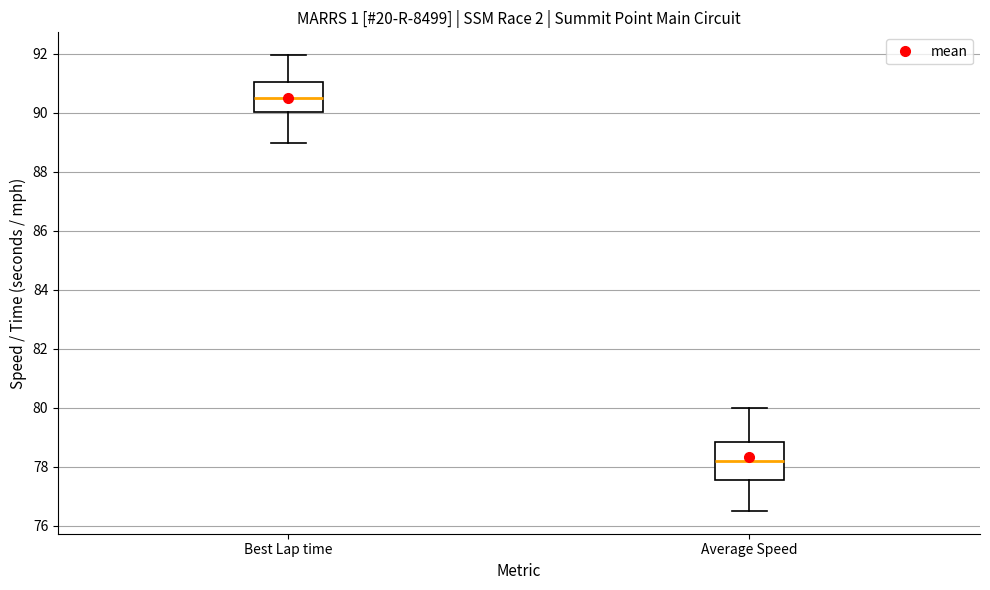

Where is the upper edge of the box for Average Speed on the y-axis? The values are not printed on the chart, so give them approximately, as read against the axis.

78.8